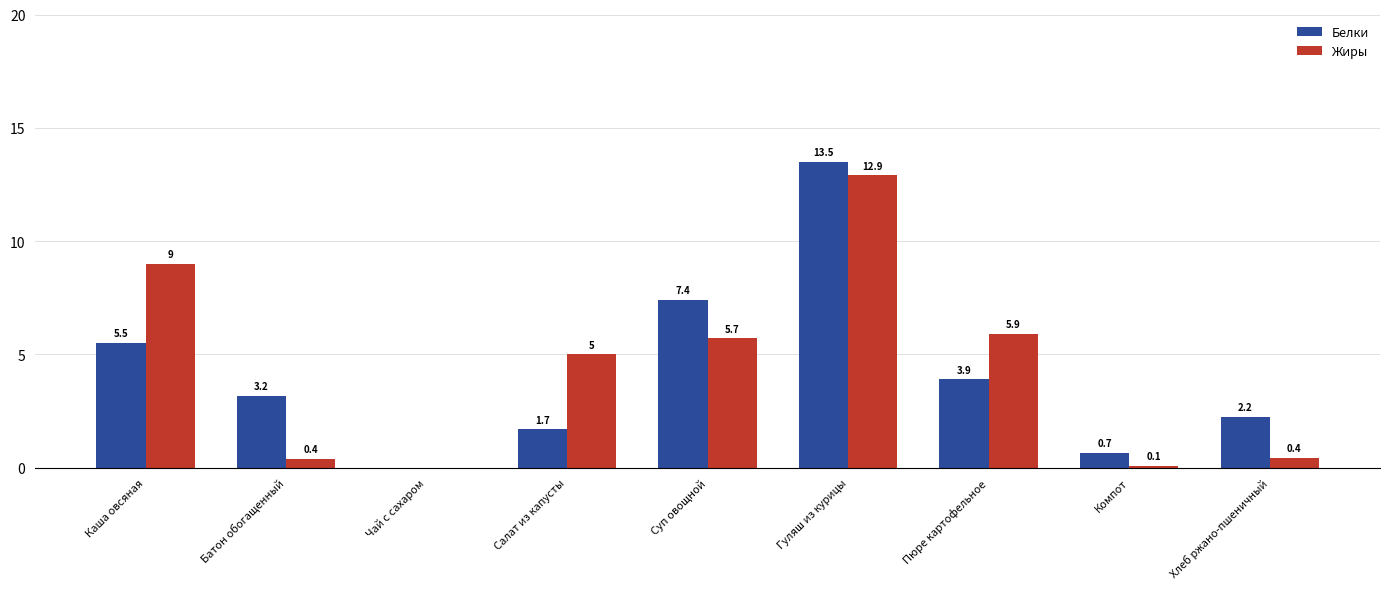

Which series changed the most between Салат из капусты and Хлеб ржано-пшеничный?

Жиры